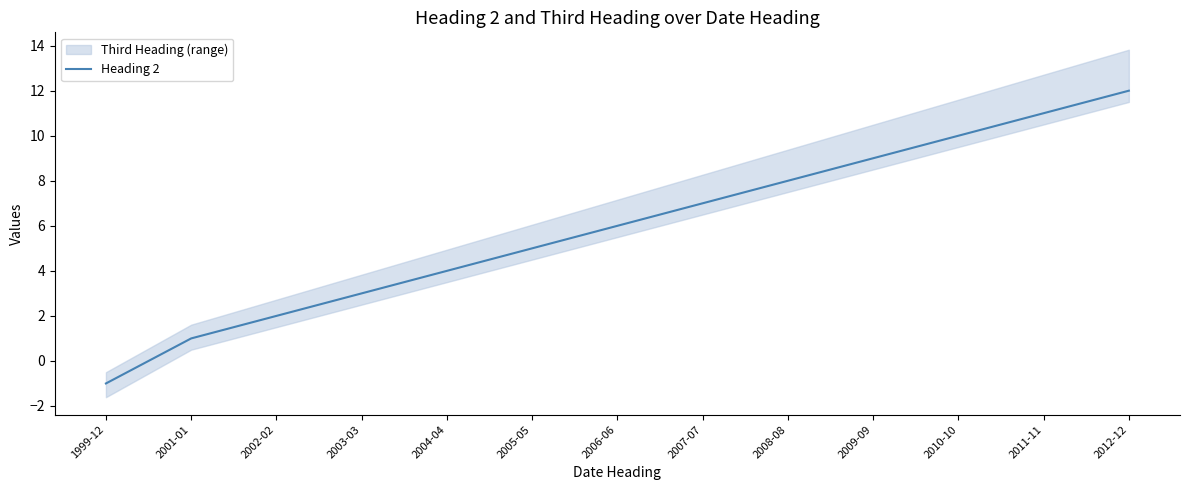

Rank the categories by value from lowest to highest.

1999-12, 2001-01, 2002-02, 2003-03, 2004-04, 2005-05, 2006-06, 2007-07, 2008-08, 2009-09, 2010-10, 2011-11, 2012-12